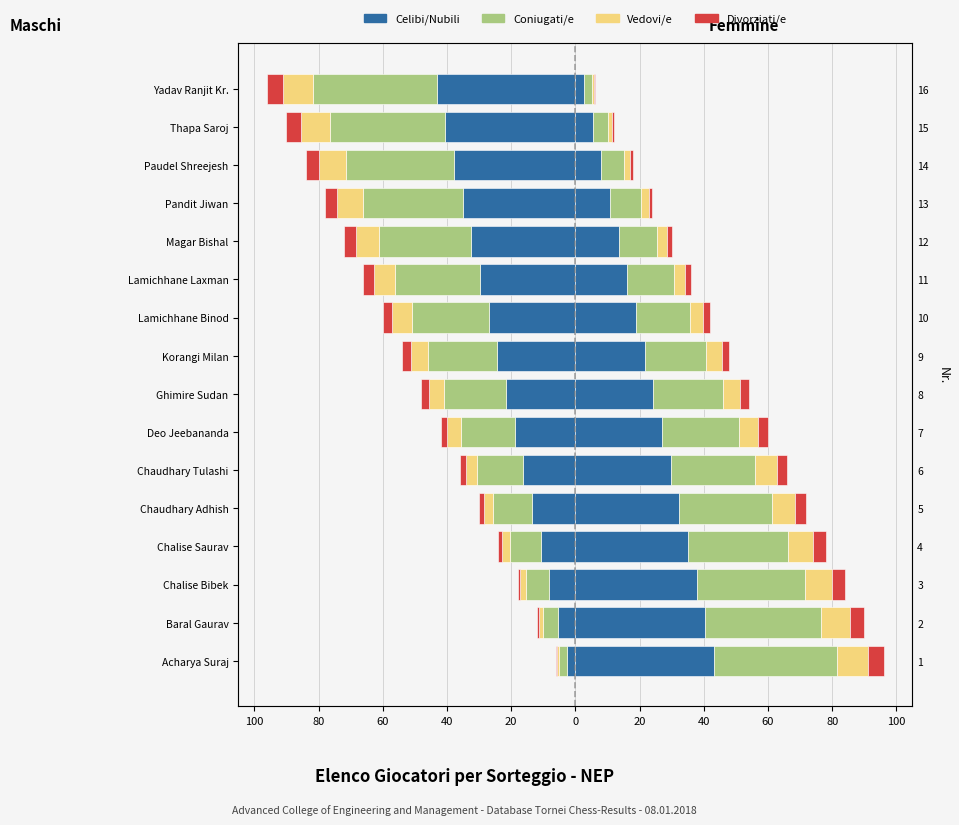

What is the value of the 7th bar from the left?

32.4